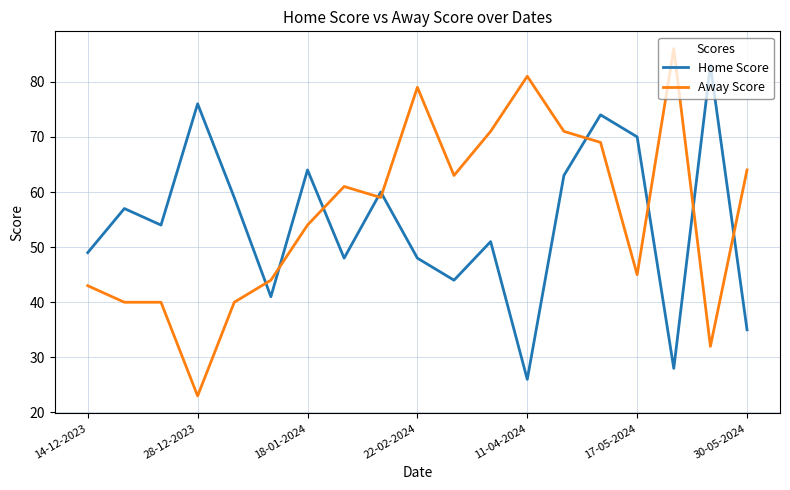

What is the smallest value displayed?

23